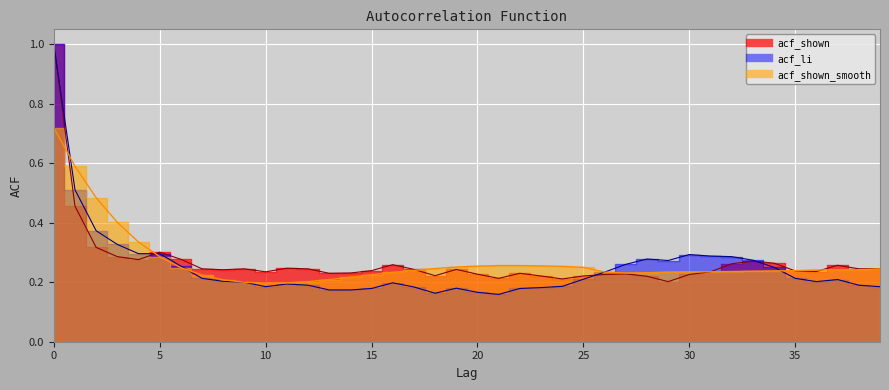

Where is the first local minimum for acf_shown_smooth?

10